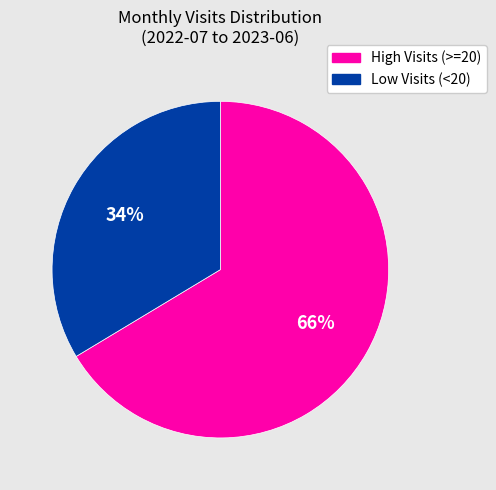

Rank the categories by value from highest to lowest.

High Visits (>=20), Low Visits (<20)